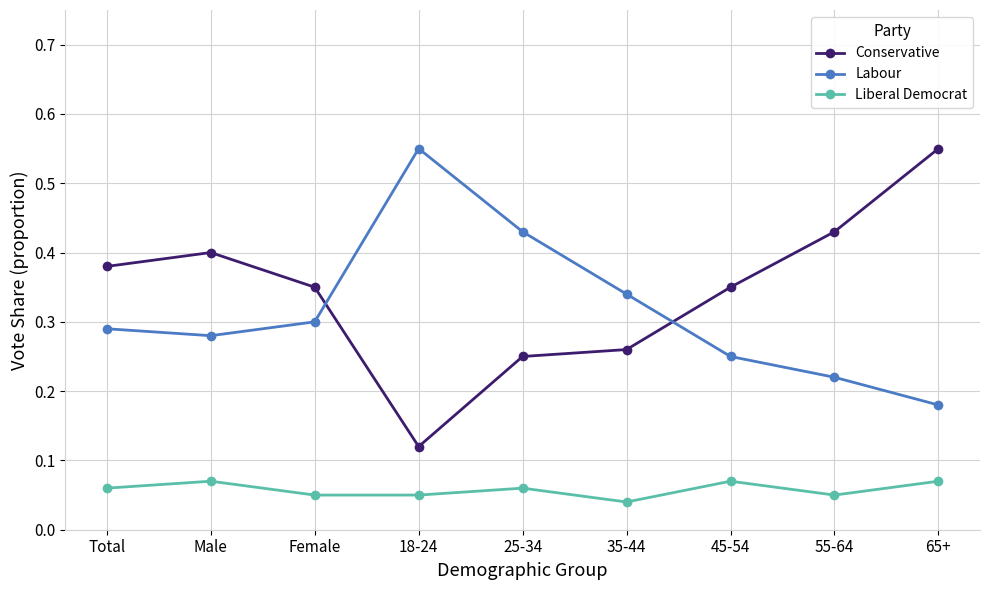

Does the chart have visible grid lines?

Yes